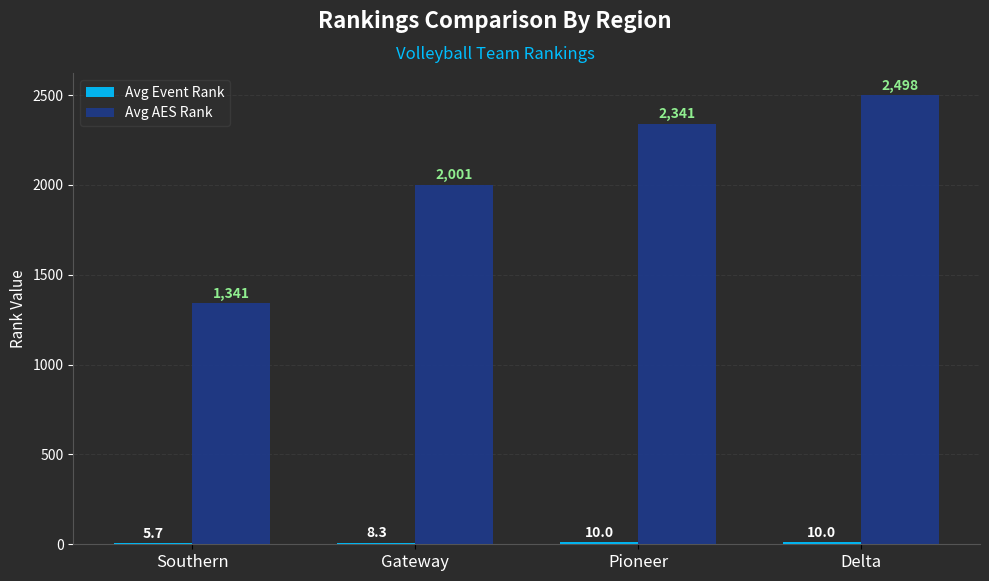

How many distinct data groups are displayed?

2